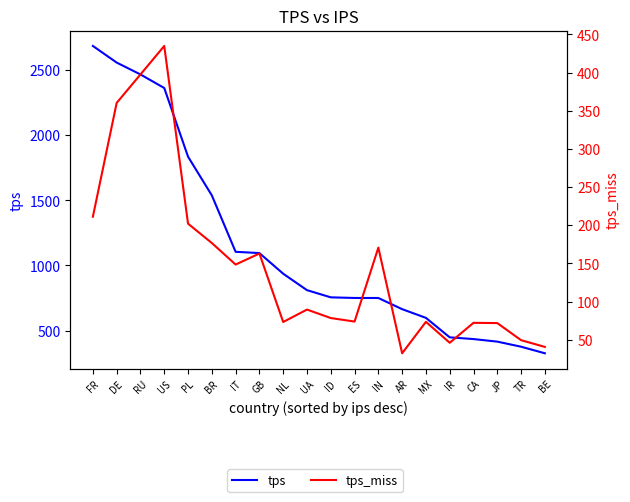

True or false: tps and tps_miss intersect in this chart.

False